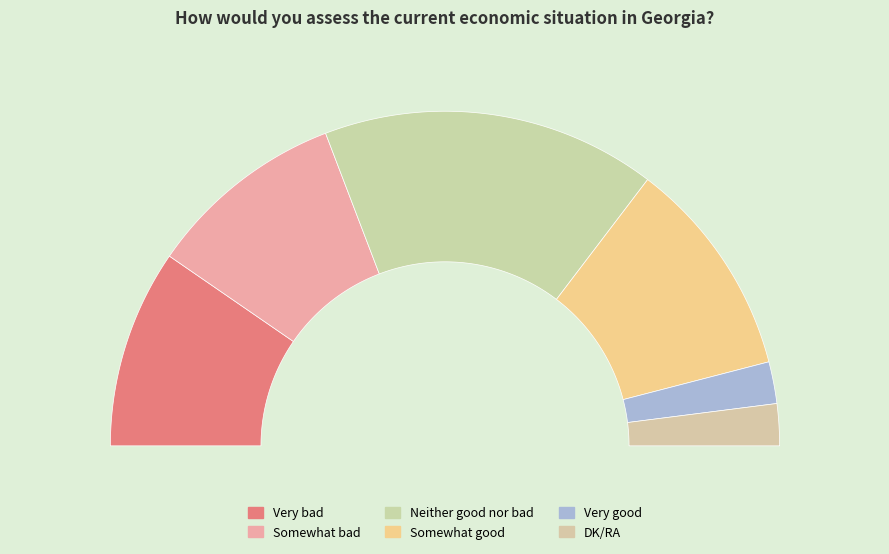

To the nearest percent, what is the average slice percentage?

17%